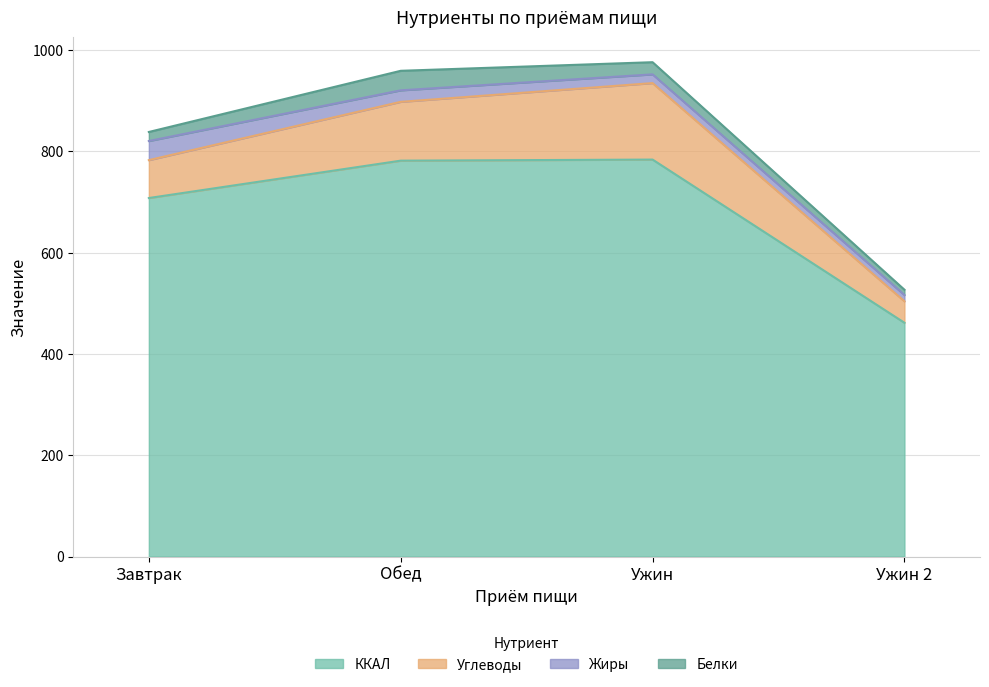

Between Обед and Ужин 2, which is larger?

Обед